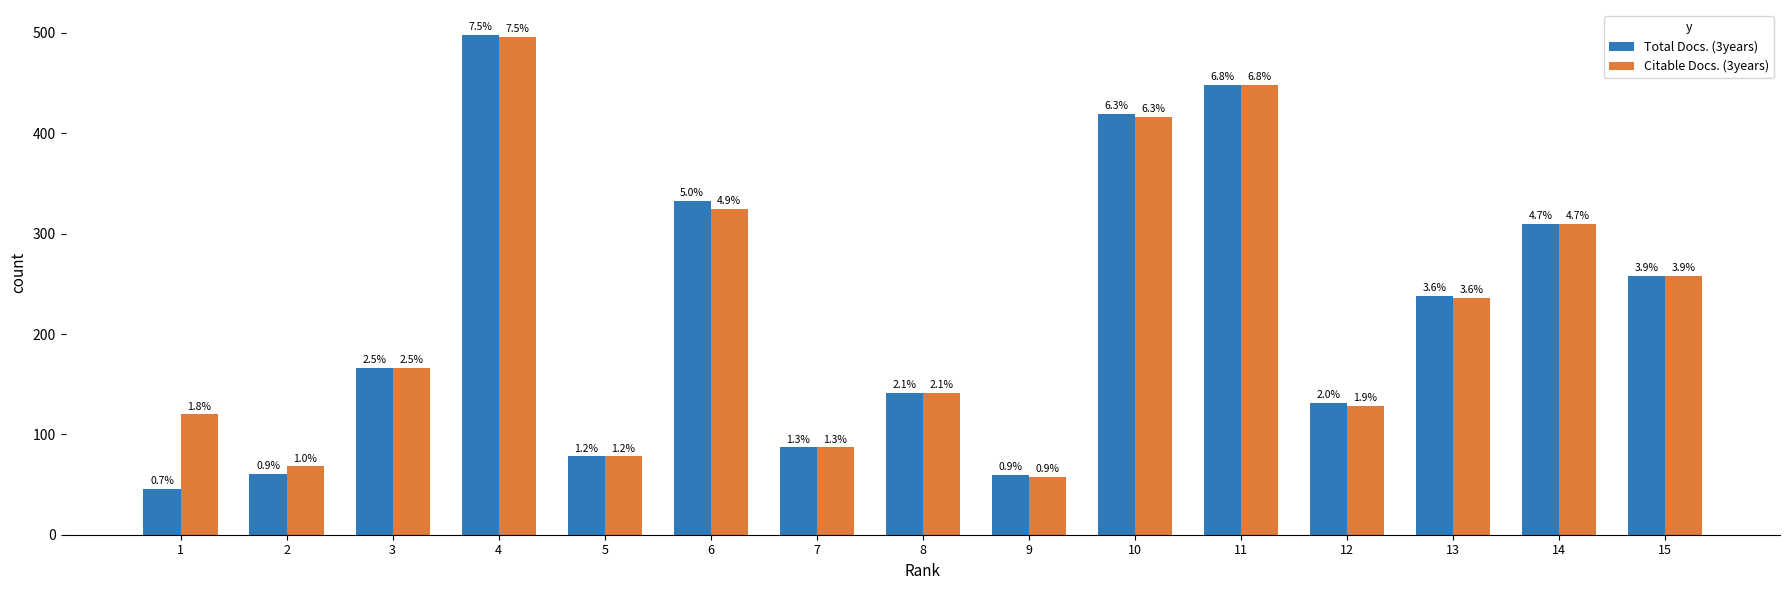

What is the smallest value displayed?

46